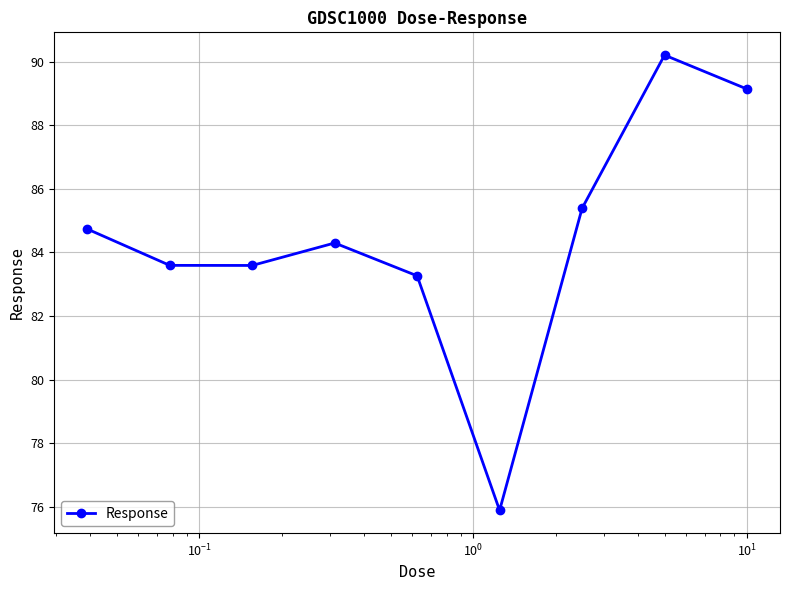

True or false: the data has more than 1 interior local peaks.

True